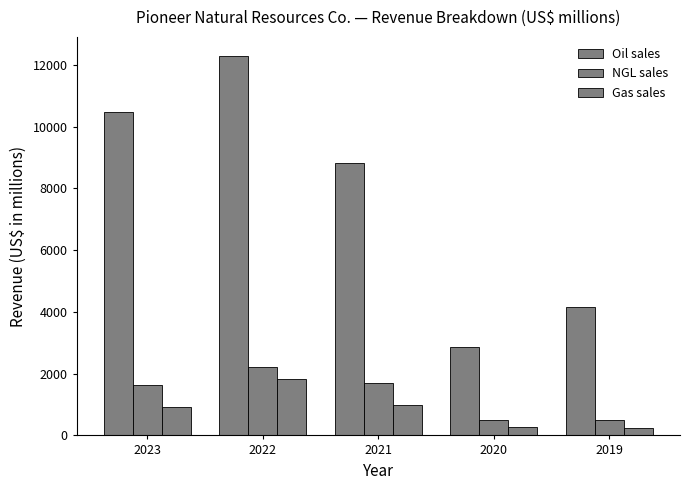

How many data points in Oil sales are less than 8808?

2